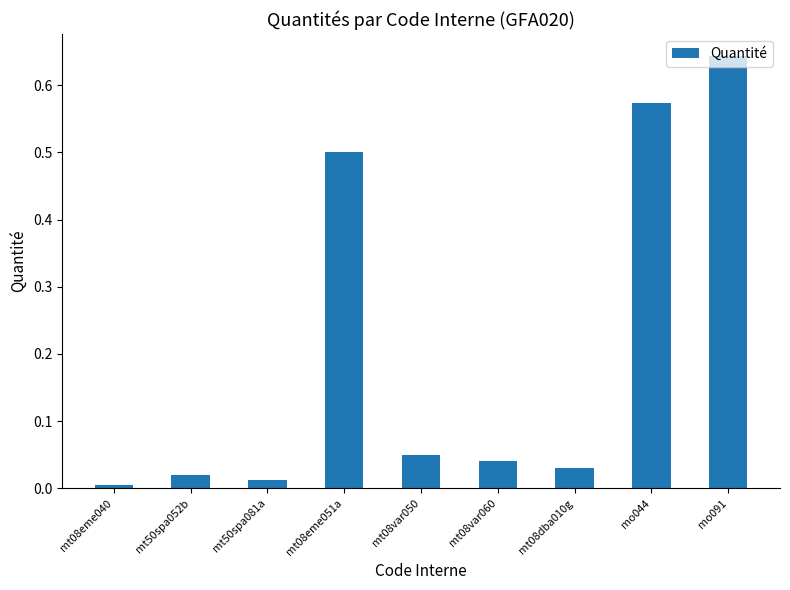

At which category does the chart reach its minimum across all series?

mt08eme040